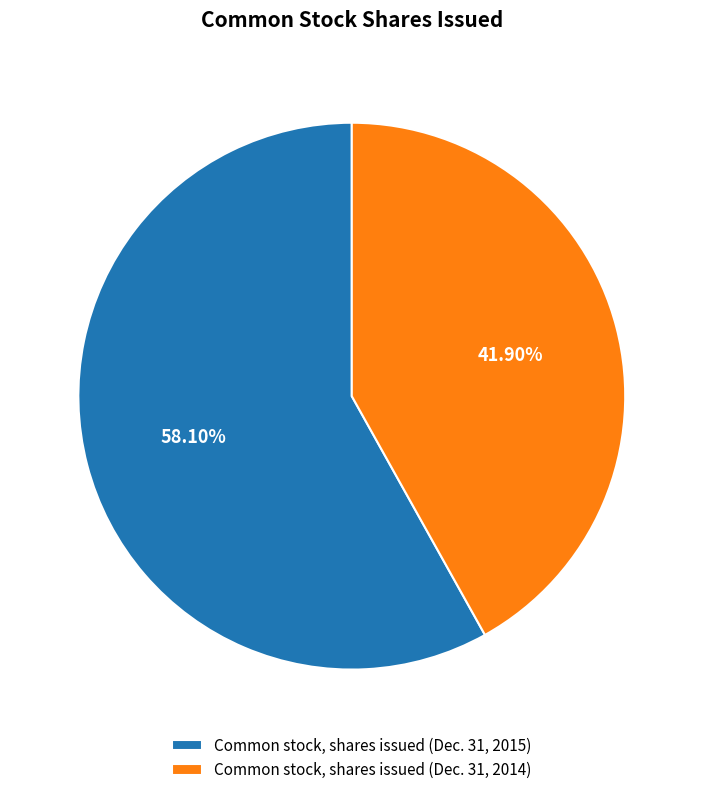

Which category has the smallest portion of the pie?

Common stock, shares issued (Dec. 31, 2014)